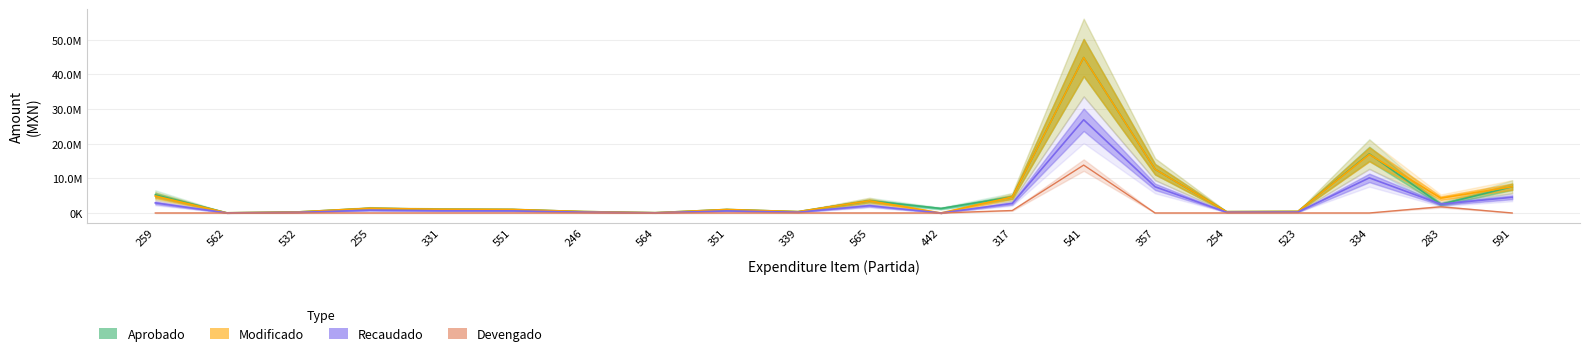

How many intersections are there between Modificado and Aprobado?

1